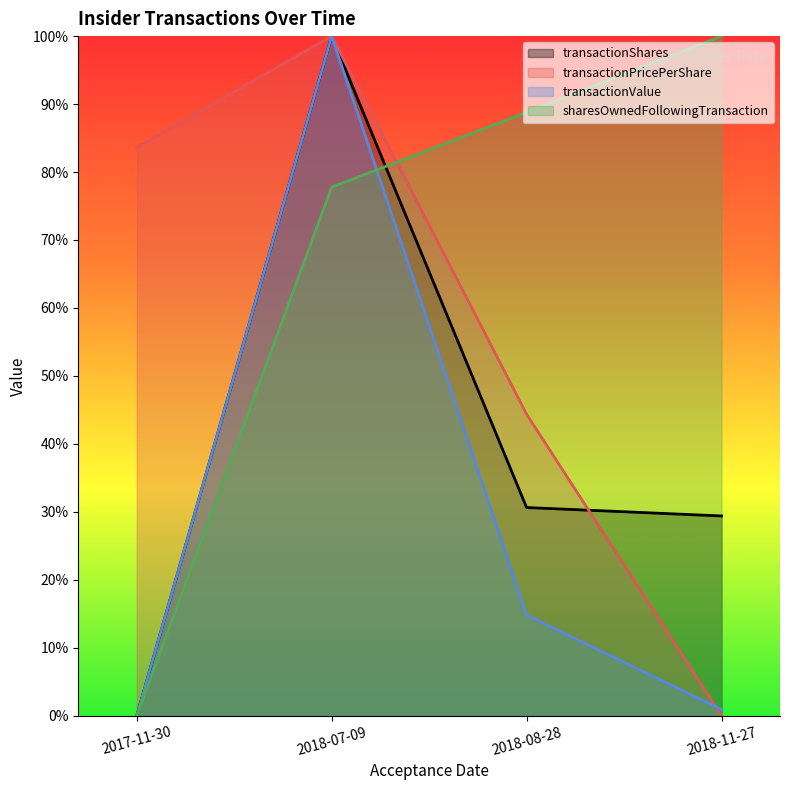

Where do transactionShares and transactionValue first cross each other?

2018-07-09 and 2018-08-28